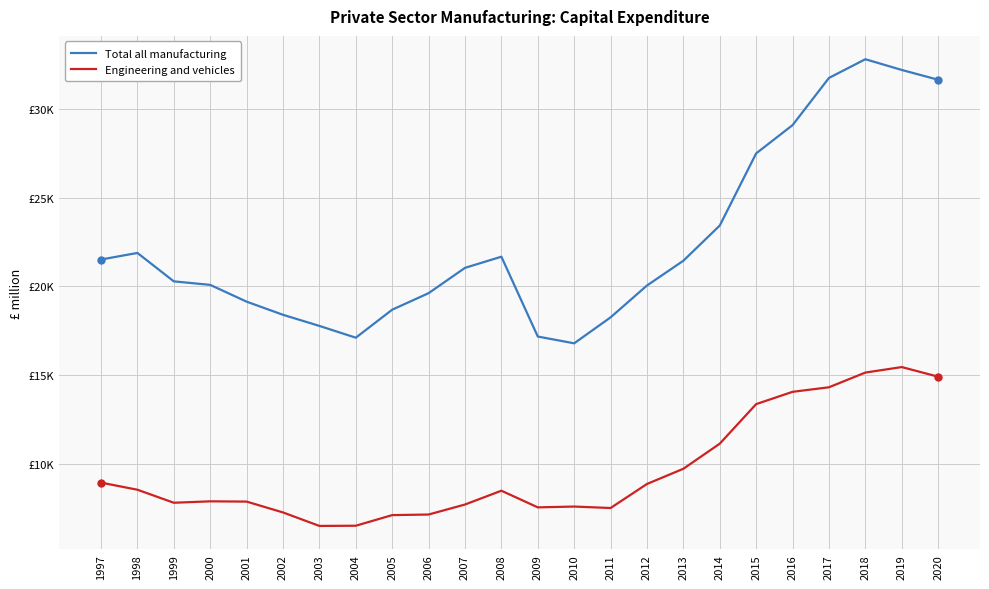

At which label is Total all manufacturing closest to 24788?

2014